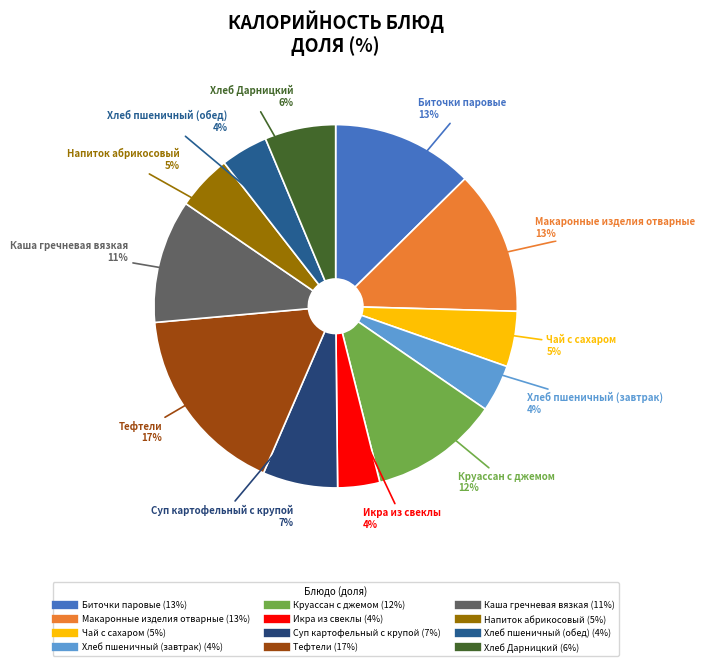

Do Чай с сахаром and Каша гречневая вязкая together represent more than half of the pie?

No